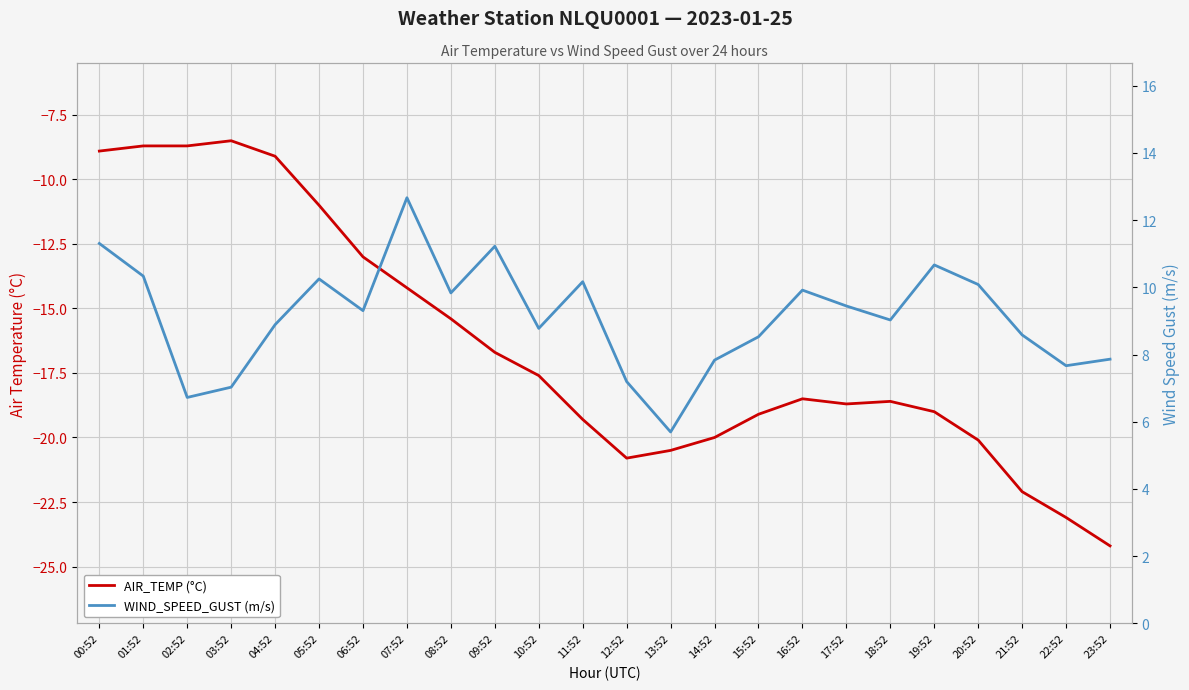

What is the difference between the highest and lowest values at 15:52?

27.6